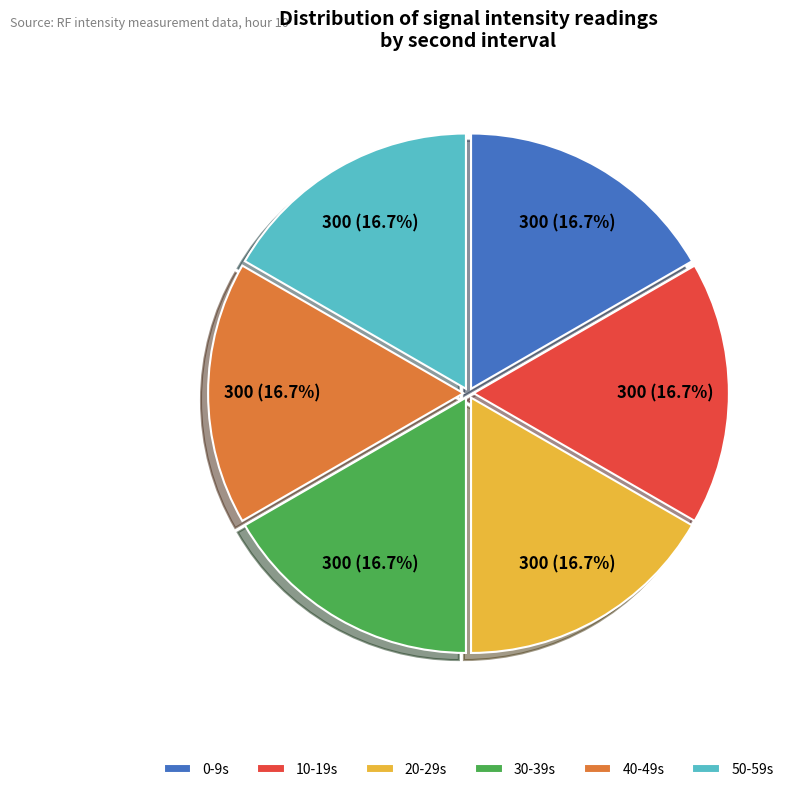

How many slices are in this pie chart?

6